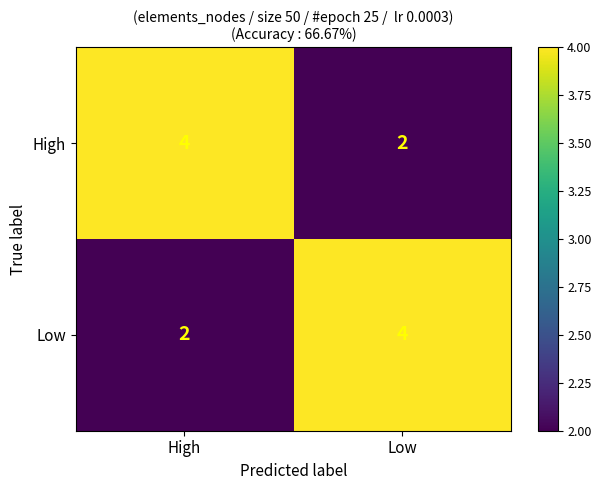

The value of Low at High is 3. True or false?

False